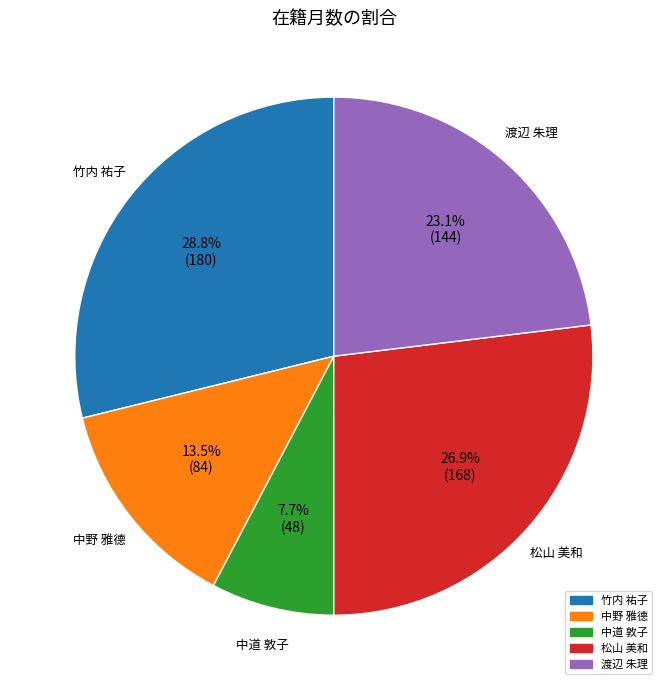

Is 竹内 祐子 the majority of the pie?

No